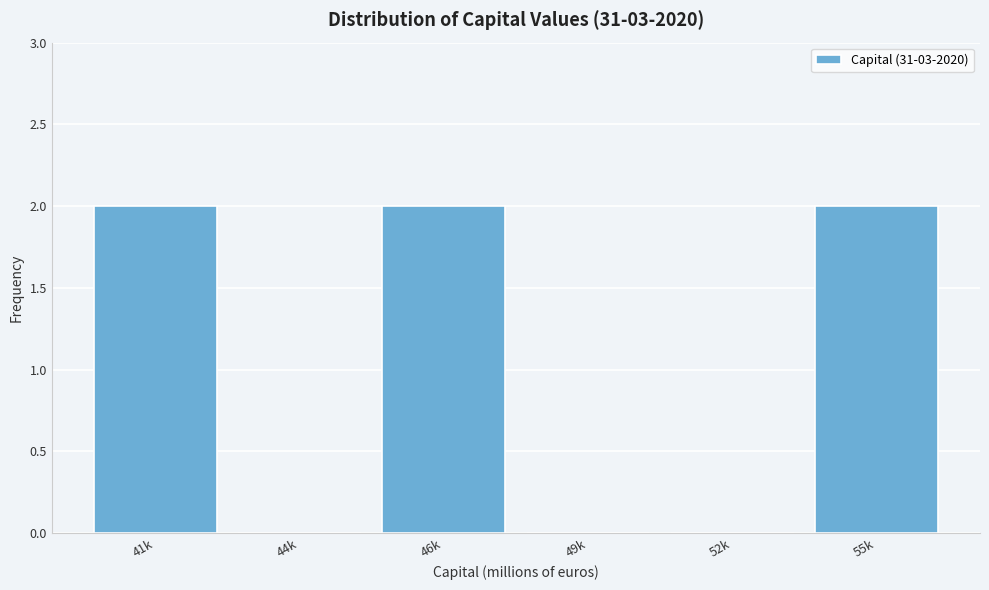

Reading right to left, extract all data points from this chart.

55k=2	52k=0	49k=0	46k=2	44k=0	41k=2